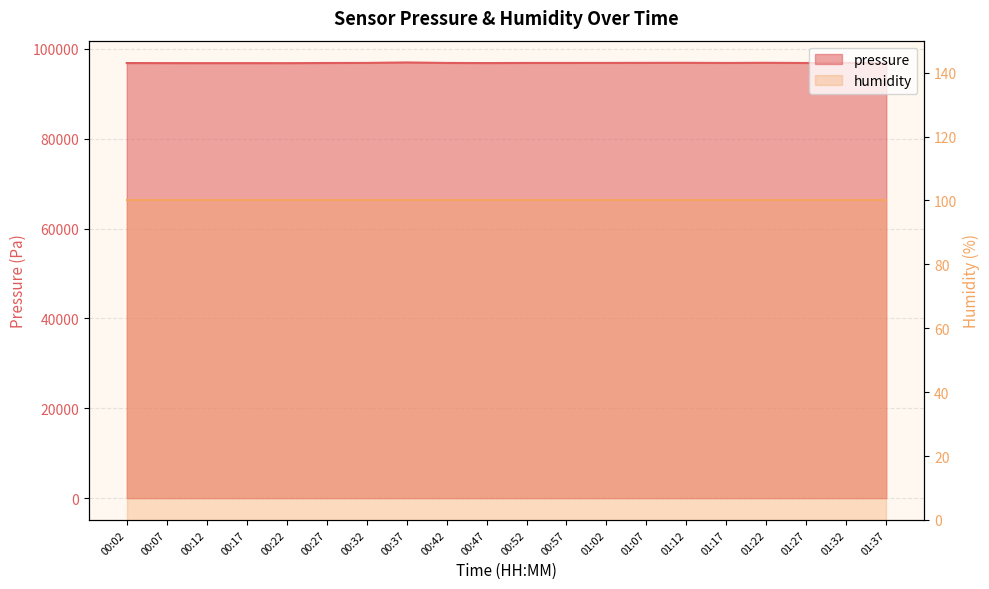

What is the sum of all values?

1937585.4